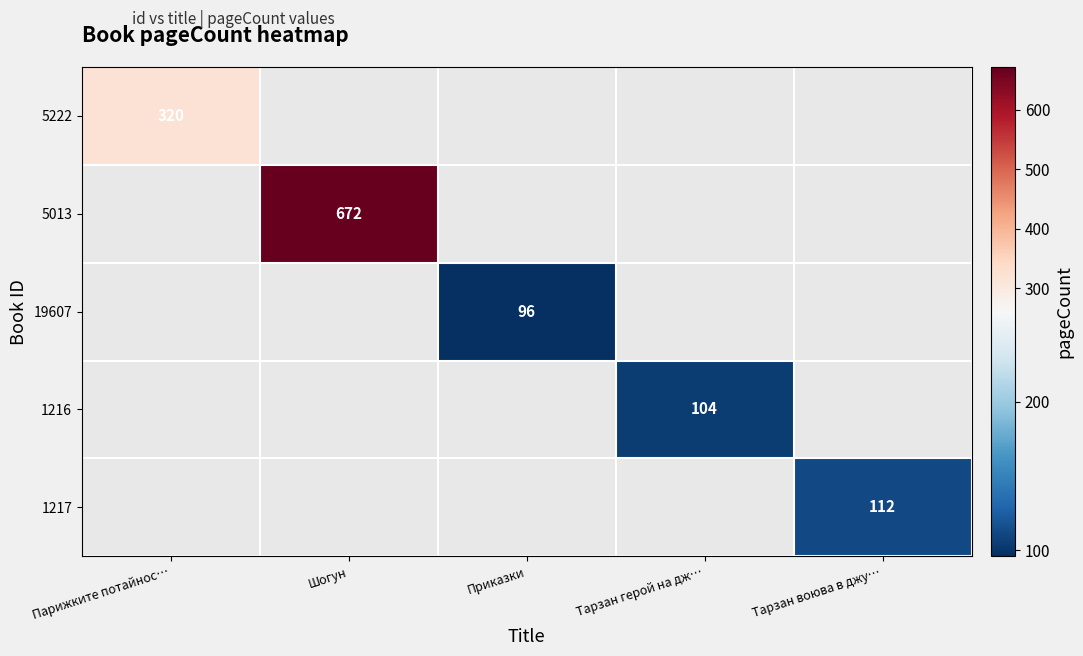

The value of 1217 at Тарзан воюва в джу… is 182. True or false?

False